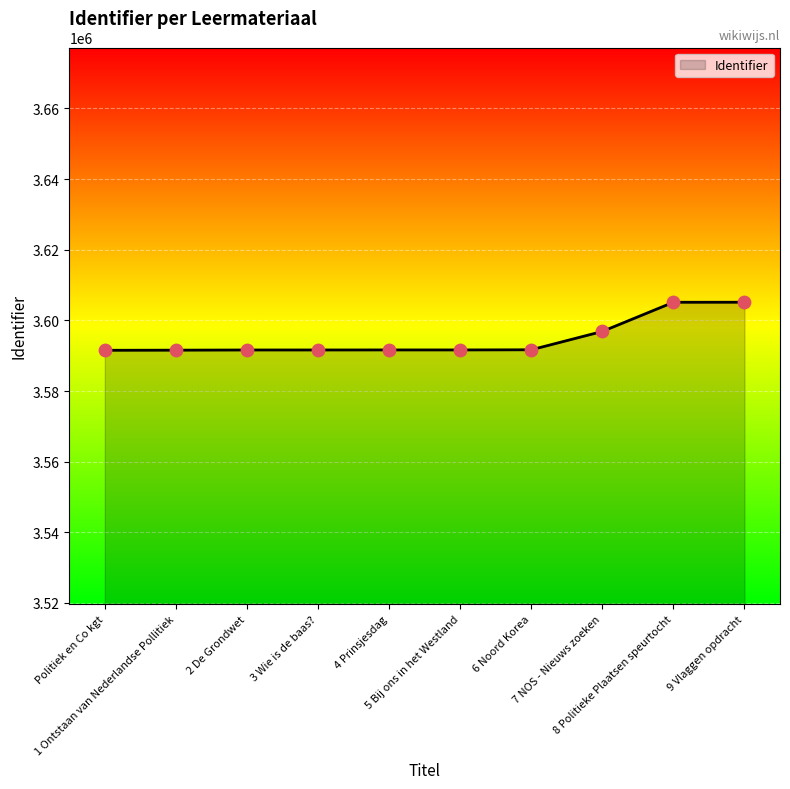

Approximately how many times larger is the value at 8 Politieke Plaatsen speurtocht compared to Politiek en Co kgt?

1.0